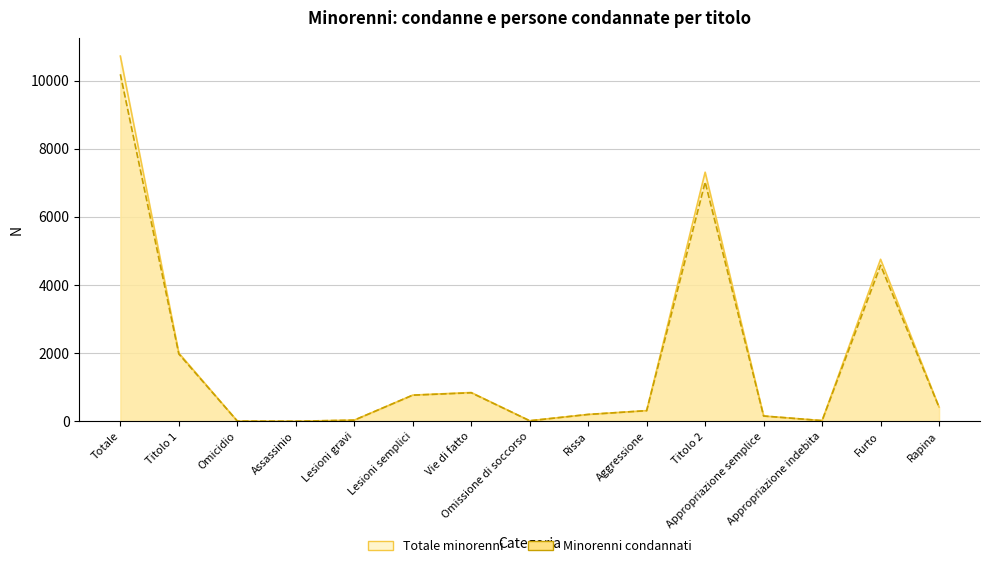

What is the difference between the Totale minorenni values at Totale and Rissa?

10515